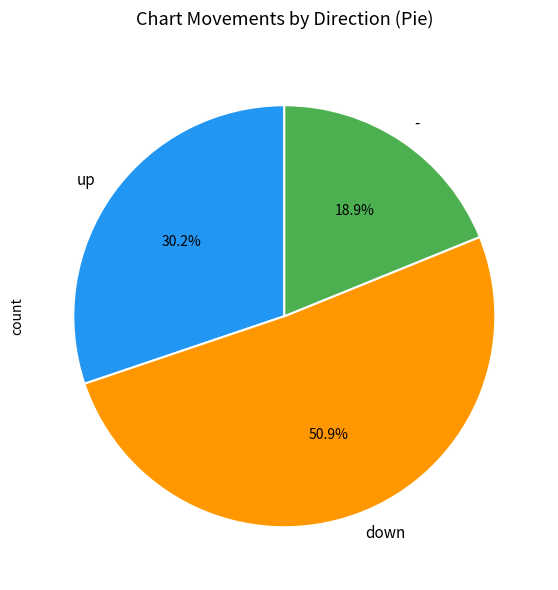

To the nearest percent, what is the difference between the largest and smallest slice percentages?

32%